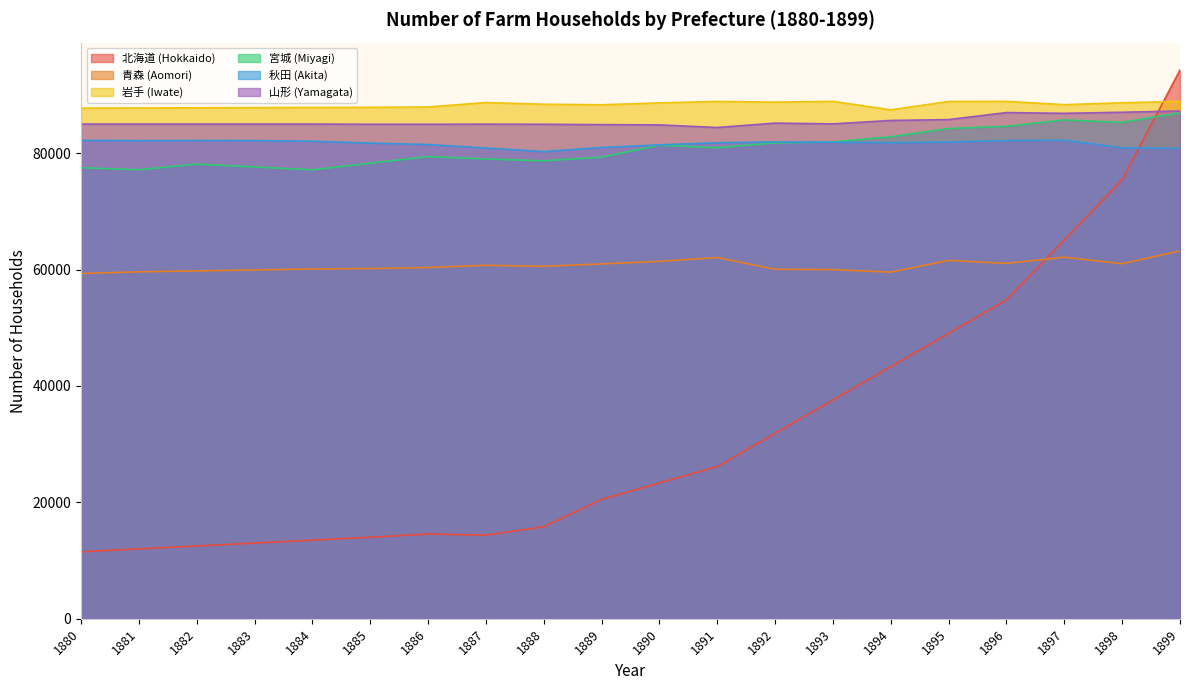

Which series has the widest spread of values?

北海道 (Hokkaido)